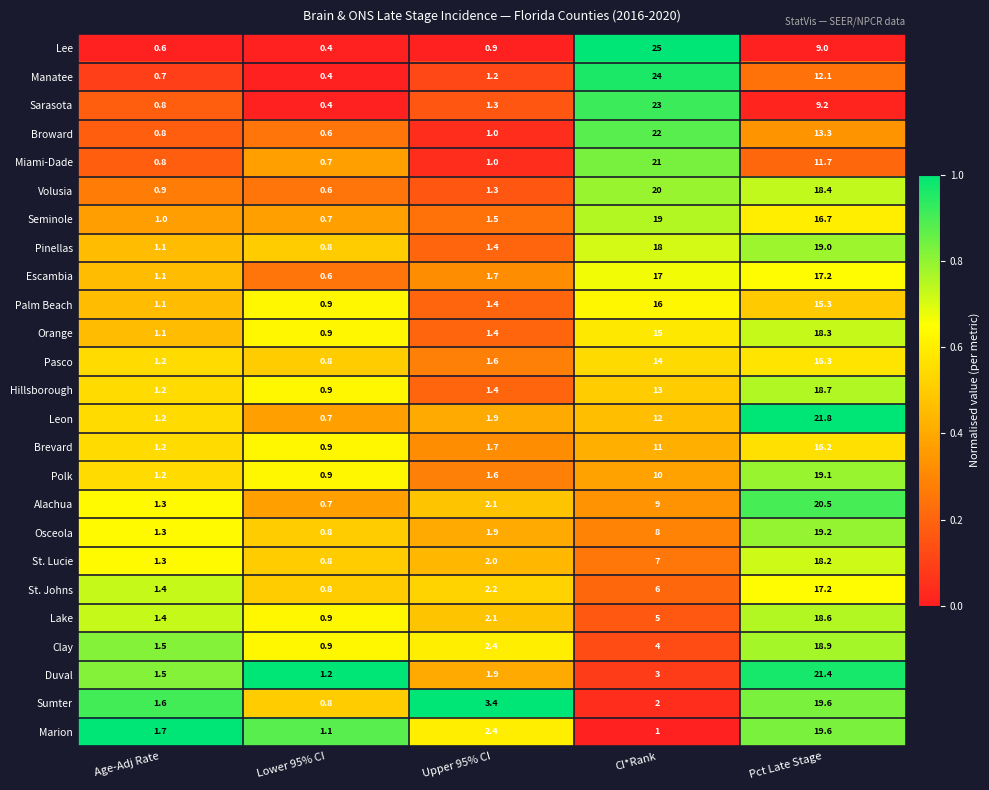

At which category is the sum across all series the highest?

Pct Late Stage